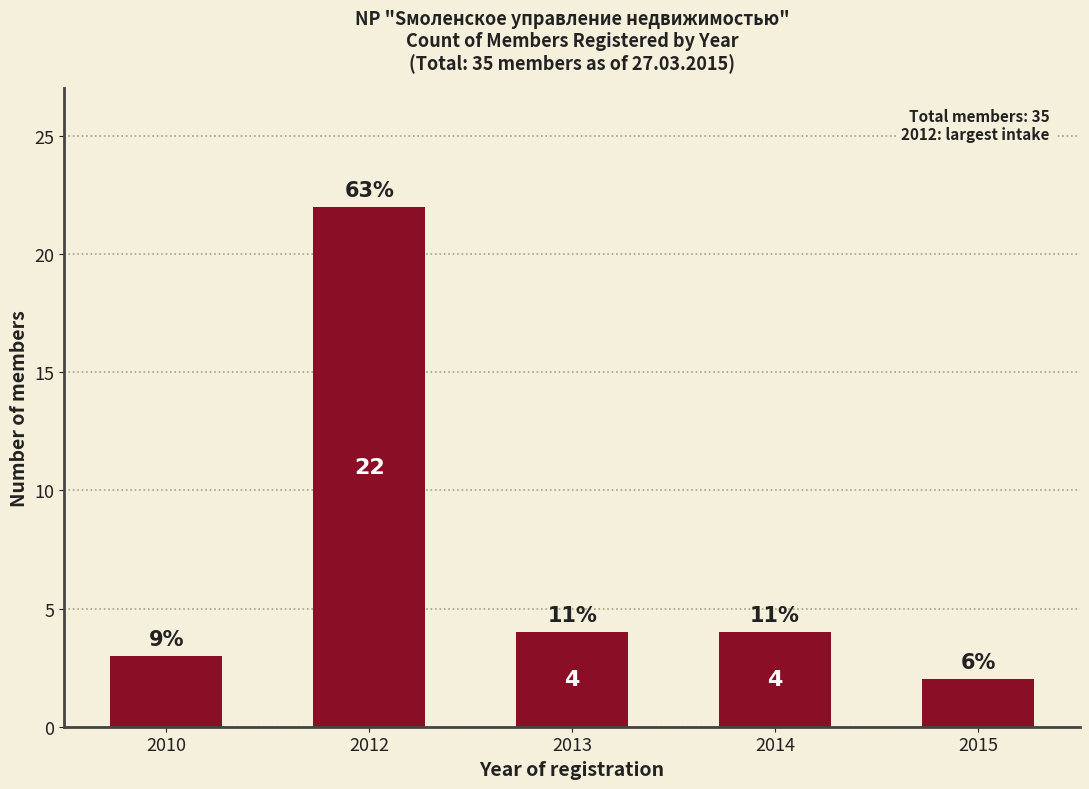

Reading right to left, list all the values displayed in this chart.

2	4	4	22	3